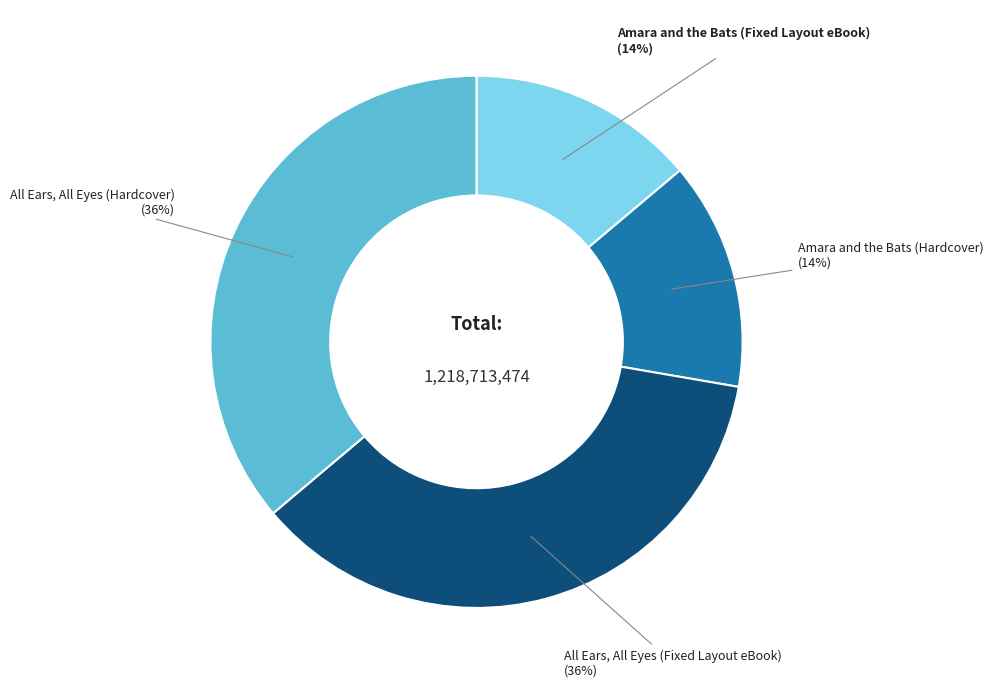

To the nearest percent, what is the difference between the largest and smallest slice percentages?

22%